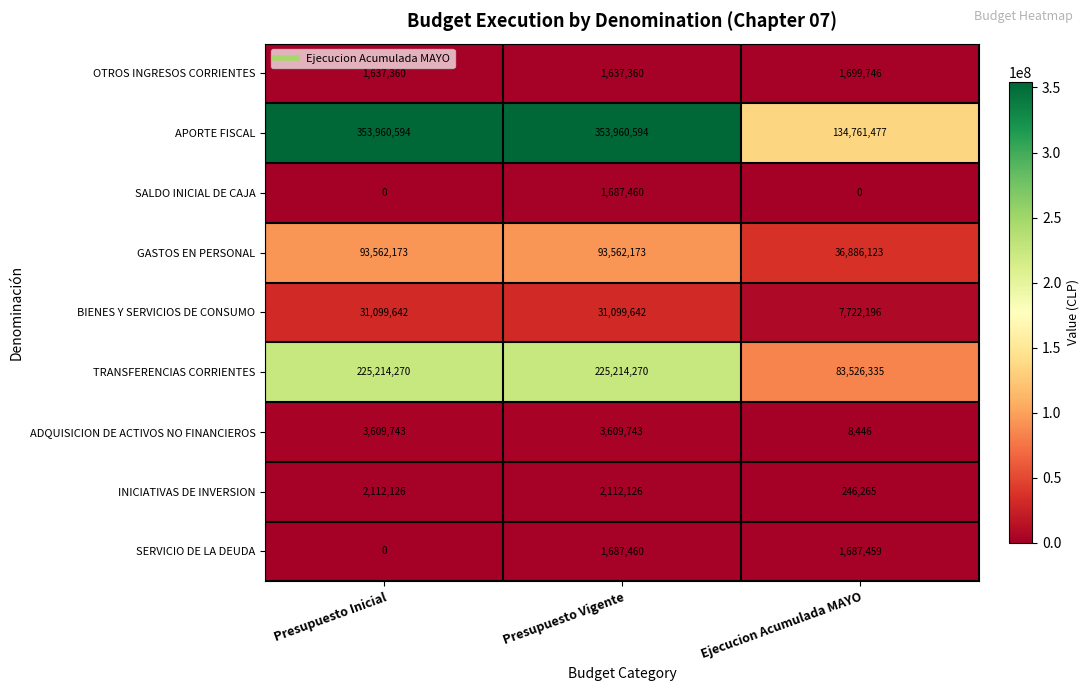

What is the sum of all GASTOS EN PERSONAL values?

224010469